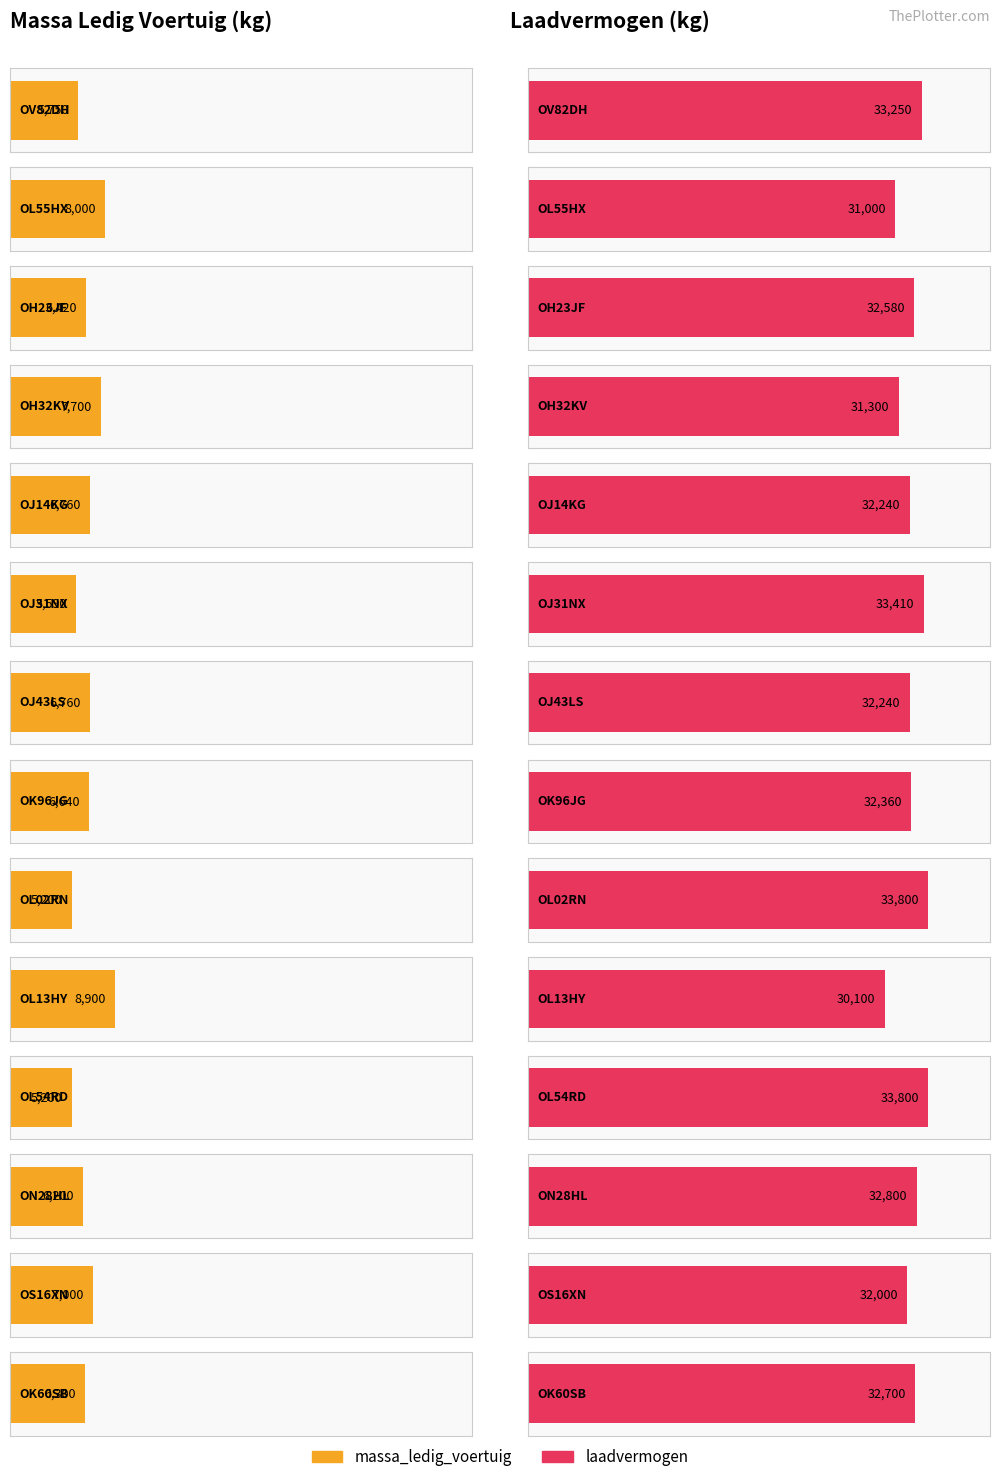

What is the sum of the laadvermogen values at OJ14KG and OV82DH?

65490